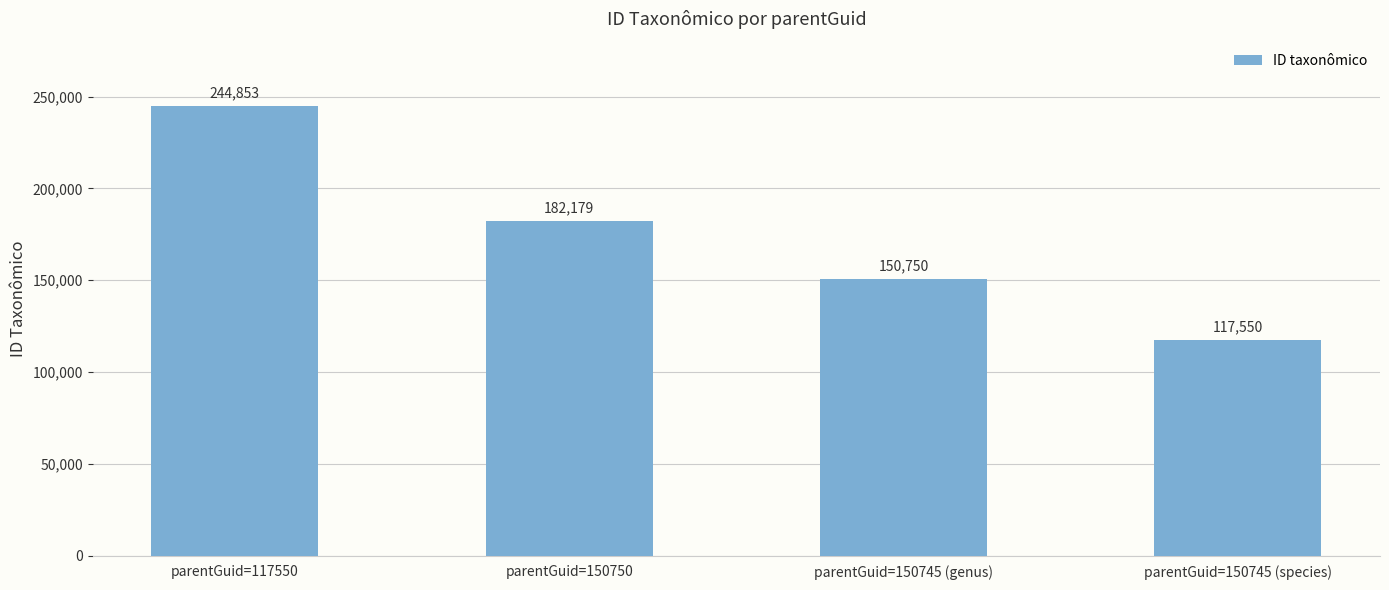

How many series are shown in this chart?

1